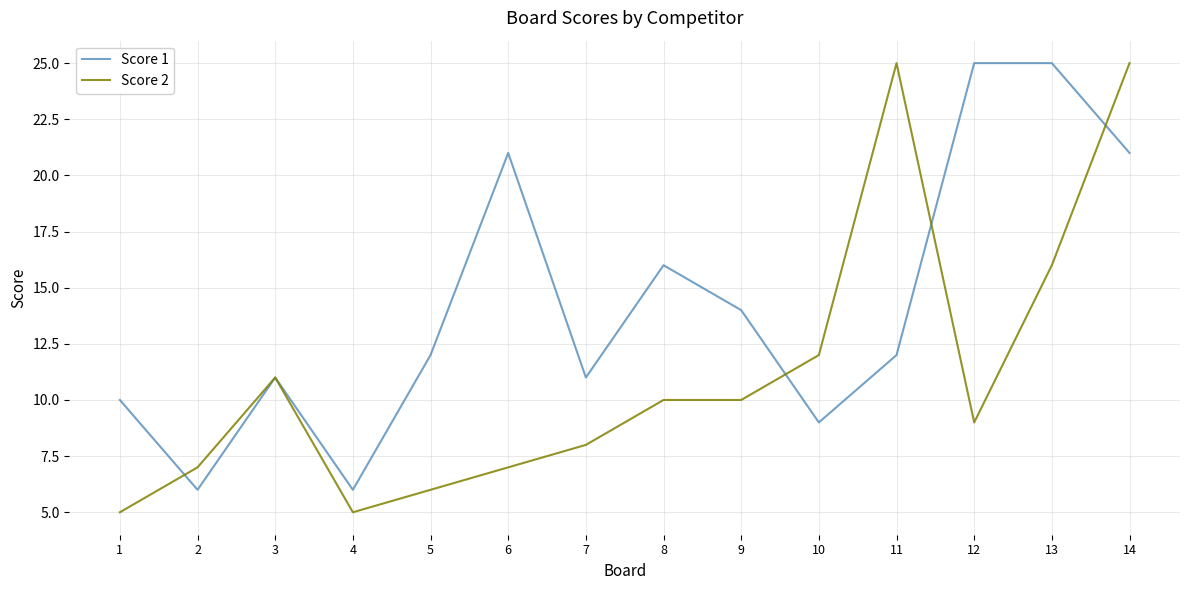

True or false: Score 2 and Score 1 cross at least once.

True